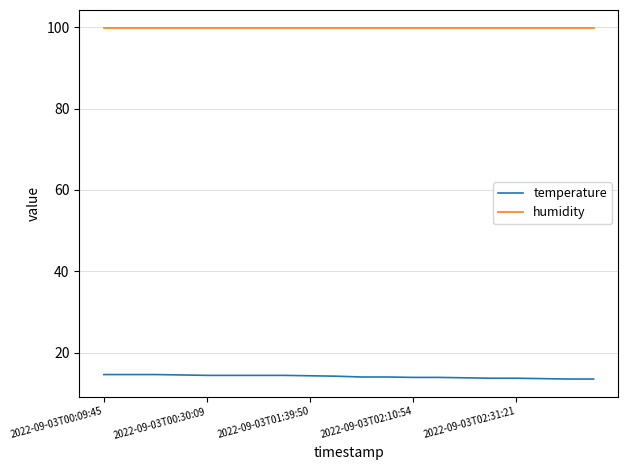

Which series has the largest total across all categories?

humidity